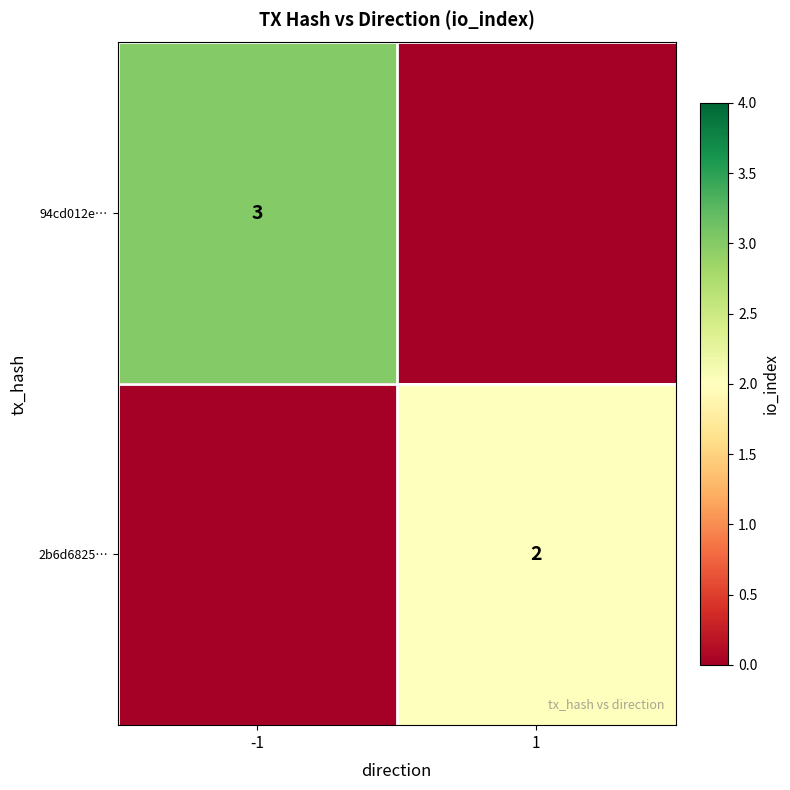

Is it true that 94cd012e… equals 3 at -1?

True